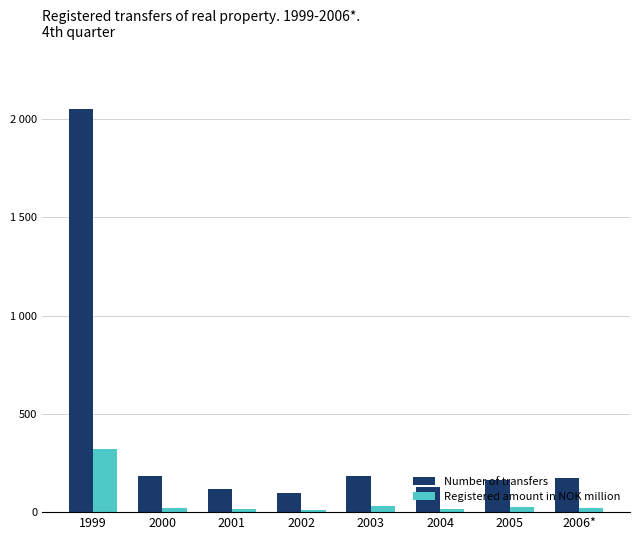

What are all the series names shown in the legend?

Number of transfers, Registered amount in NOK million